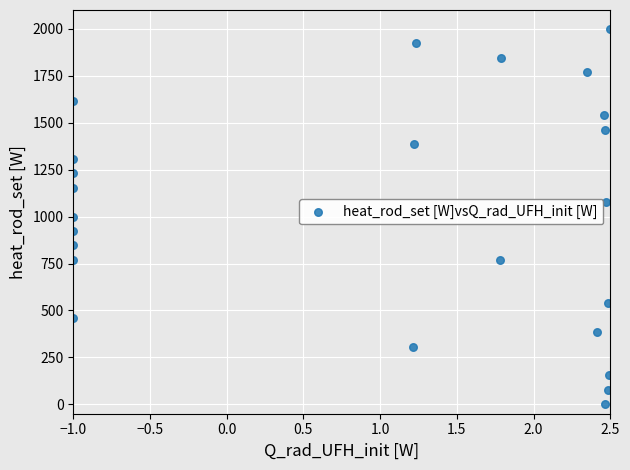

What is the range of Y values (max minus min)?

2000.0